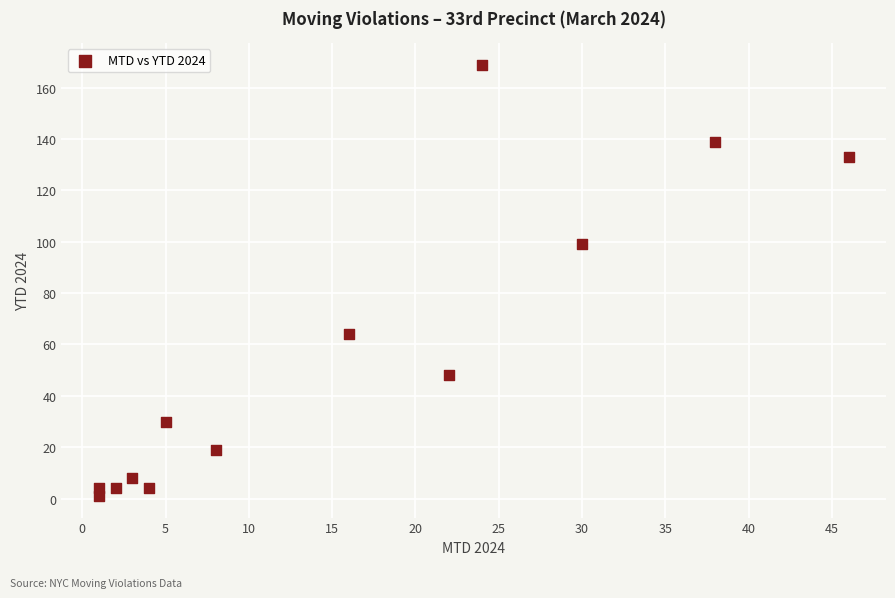

What Y value in the scatter plot is closest to 85?

99